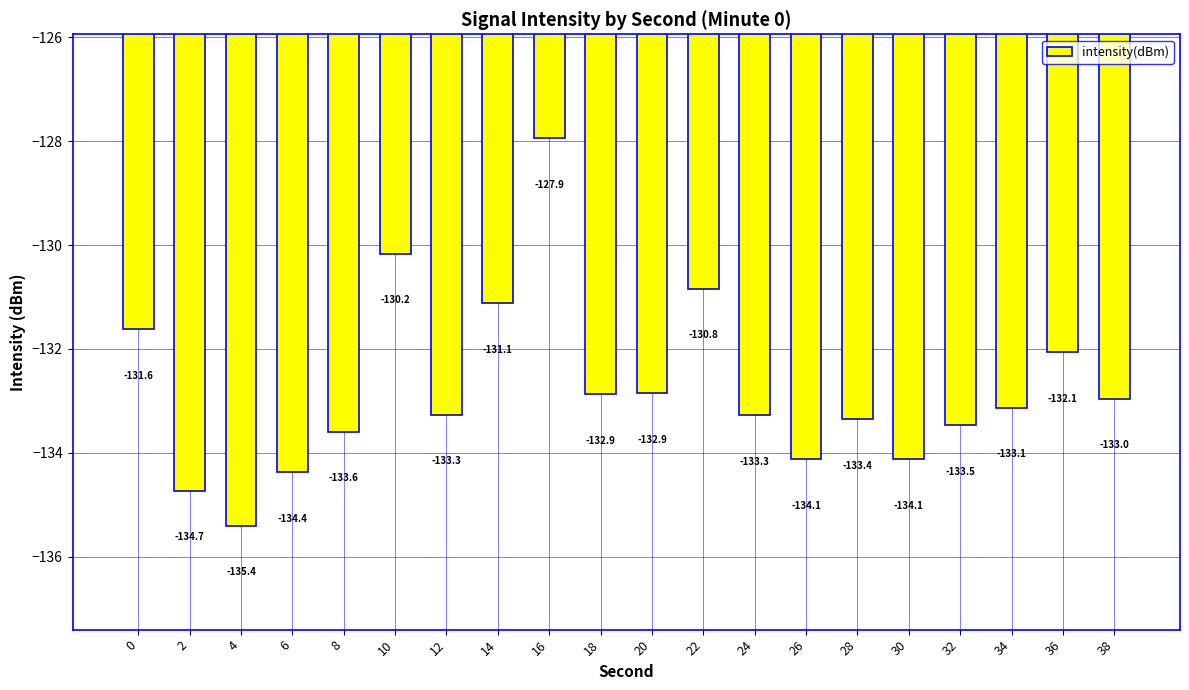

What is the change in value from 20 to 24?

-0.4